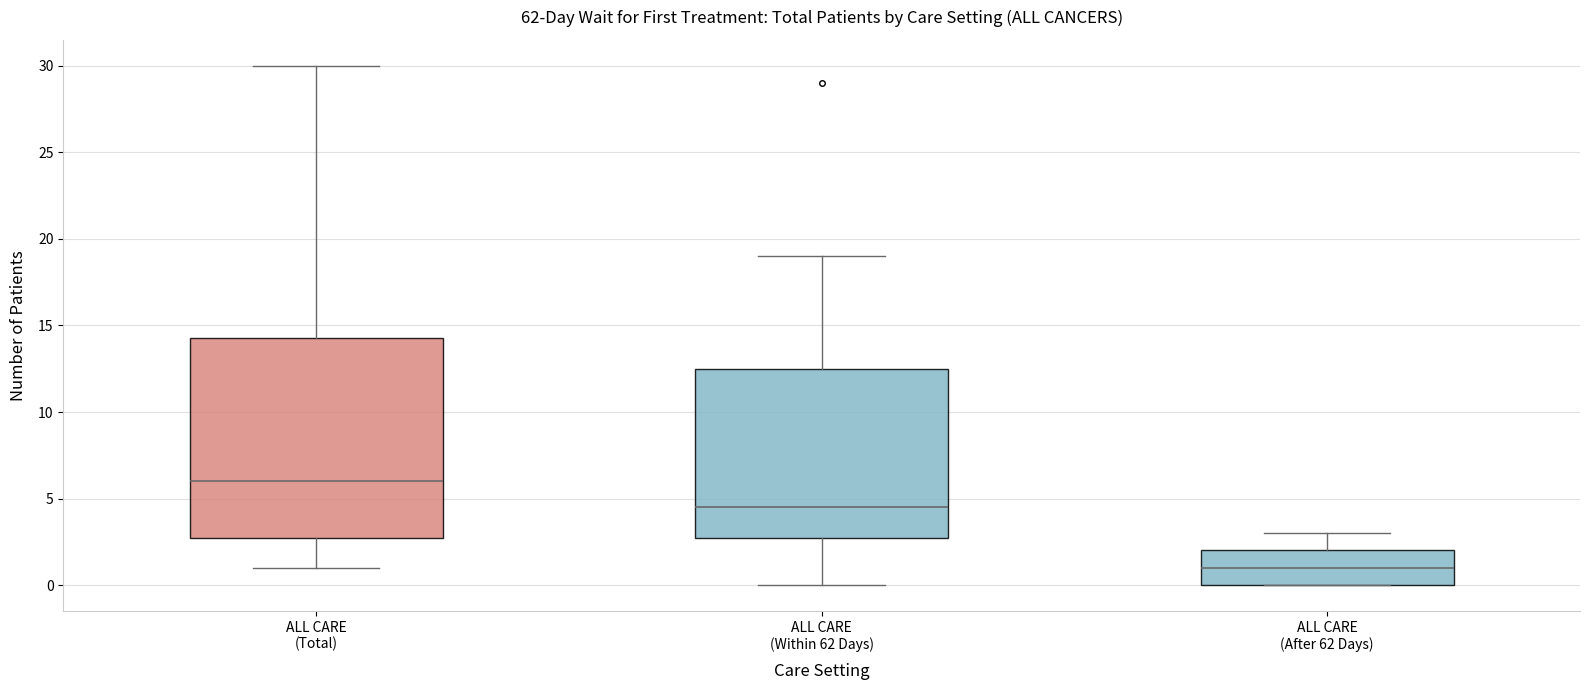

Reading left to right, transcribe this box plot: for each box, give where its median line is, the range the box spans, and where its two whiskers end, as read against the y-axis. The values are not printed on the chart, so give them approximately, as read against the axis.

ALL CARE (Total): median 6.0, box 3.0 to 14.5, whiskers 1.0 to 30.0
ALL CARE (Within 62 Days): median 4.5, box 3.0 to 12.5, whiskers 0.0 to 19.0
ALL CARE (After 62 Days): median 1.0, box 0.0 to 2.0, whiskers 0.0 to 3.0